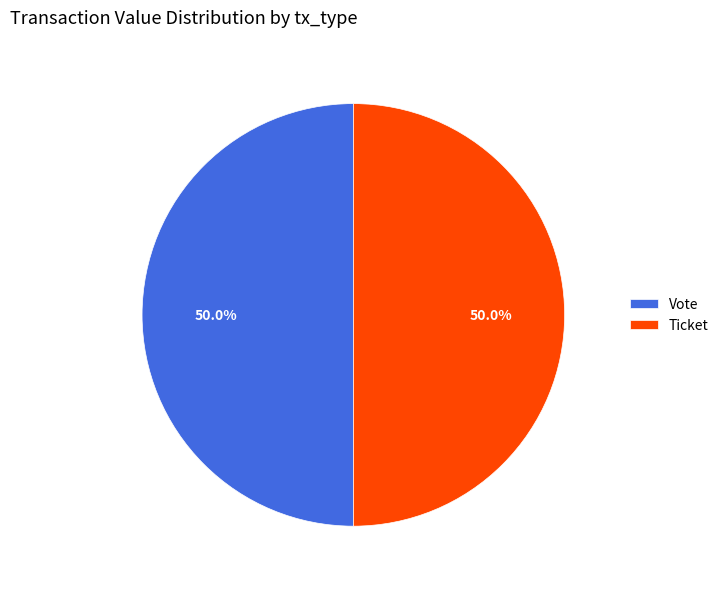

What is the ratio of the value at Ticket to the value at Vote?

1.0